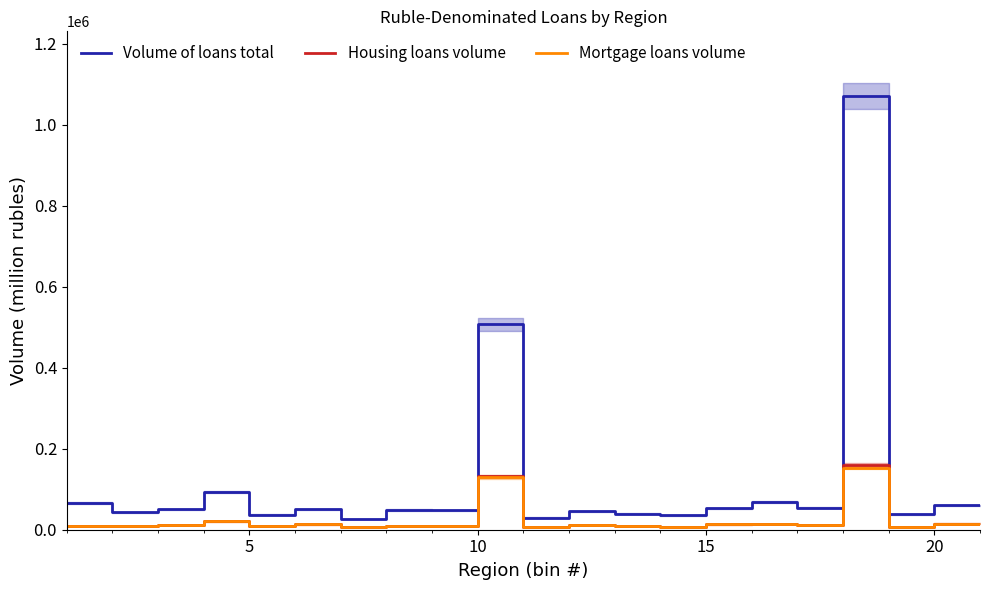

What are all the series names shown in the legend?

Volume of loans total, Housing loans volume, Mortgage loans volume